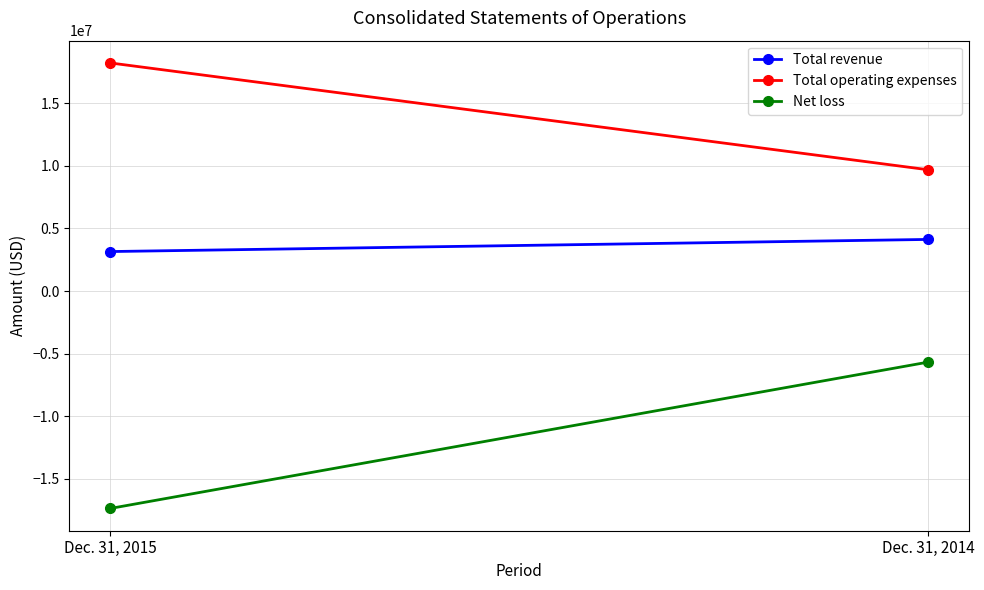

Rank the categories by Net loss value from lowest to highest.

Dec. 31, 2015, Dec. 31, 2014